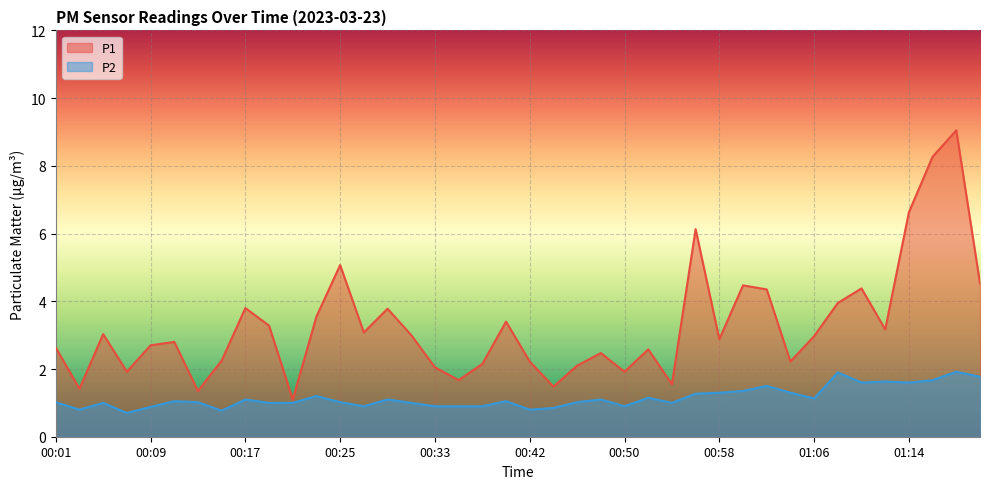

Which series has the largest total across all categories?

P1